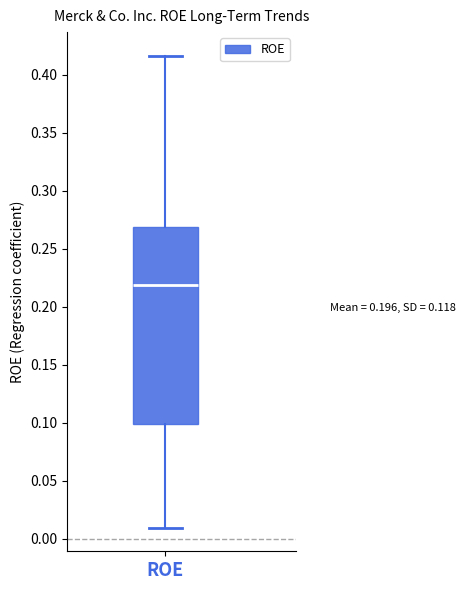

Transcribe this box plot: give where the median line is, the range the box spans, and where the two whiskers end, as read against the y-axis. The values are not printed on the chart, so give them approximately, as read against the axis.

median 0.220, box 0.100 to 0.270, whiskers 0.010 to 0.415